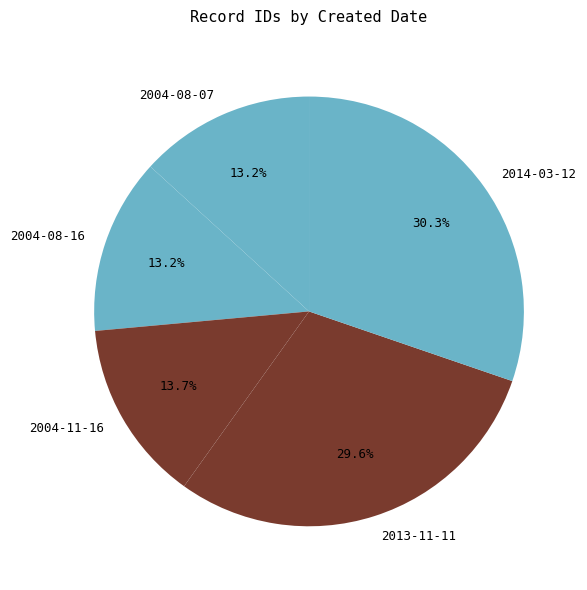

Does any single category account for the majority?

No